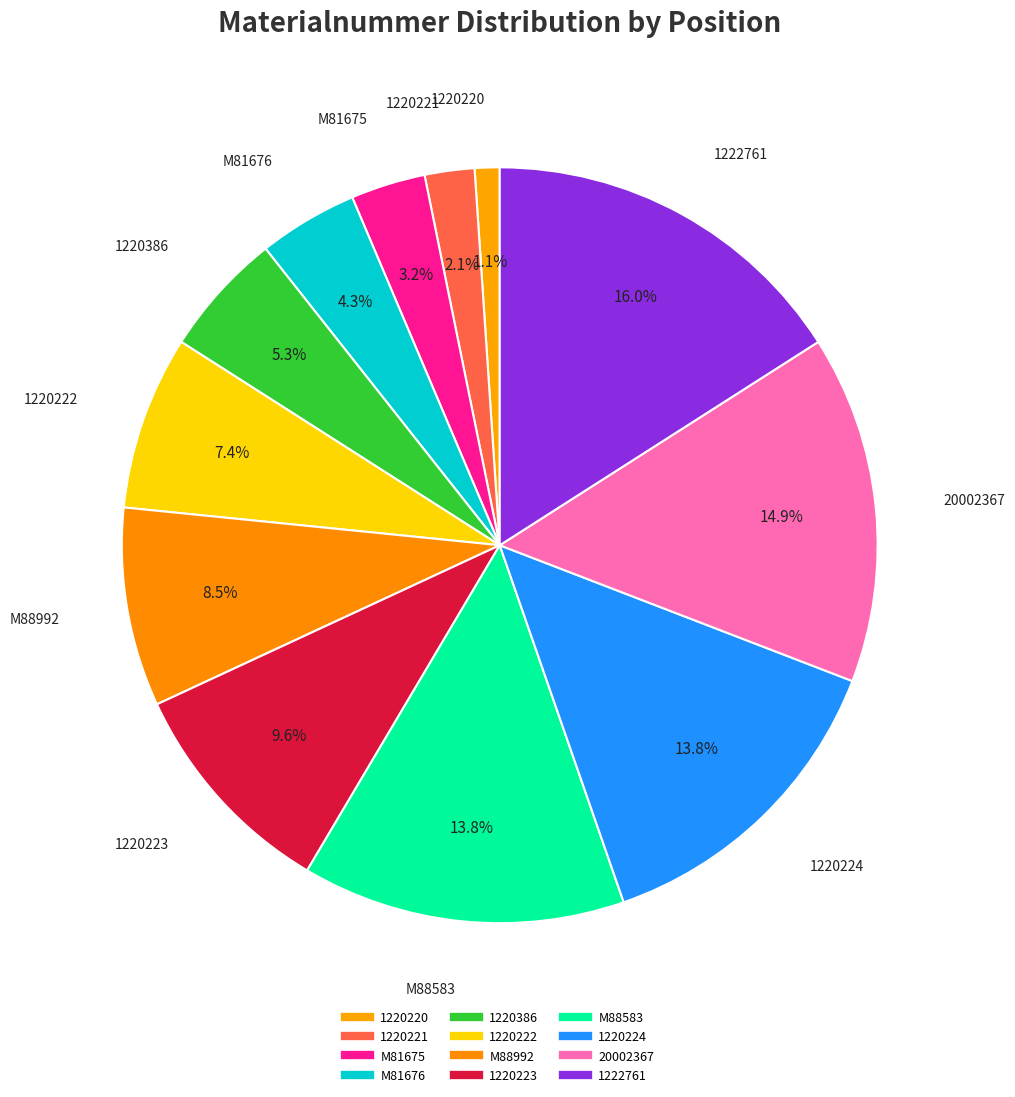

Count the number of slices in the pie.

12